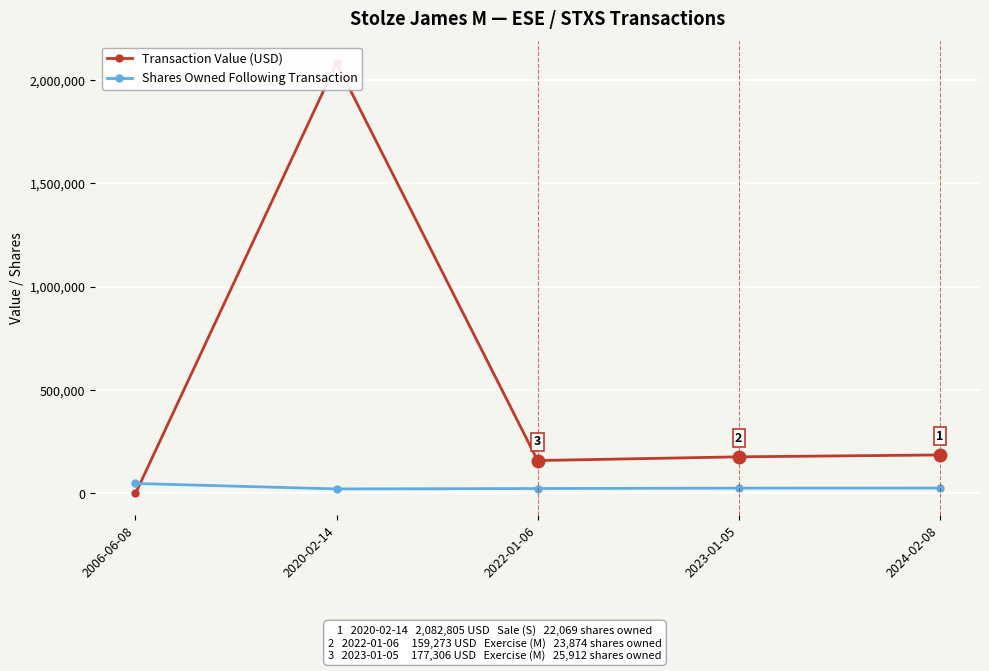

Between 2020-02-14 and 2023-01-05, which is larger?

2020-02-14